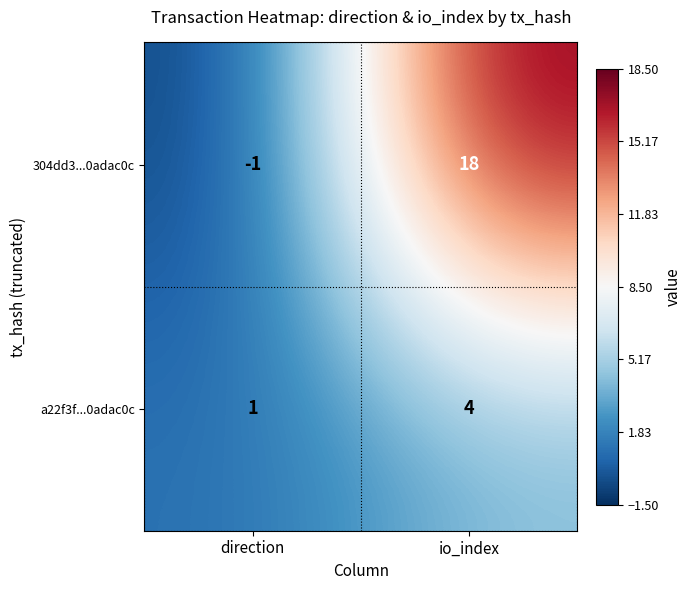

Which series changed the most between direction and io_index?

304dd3...0adac0c